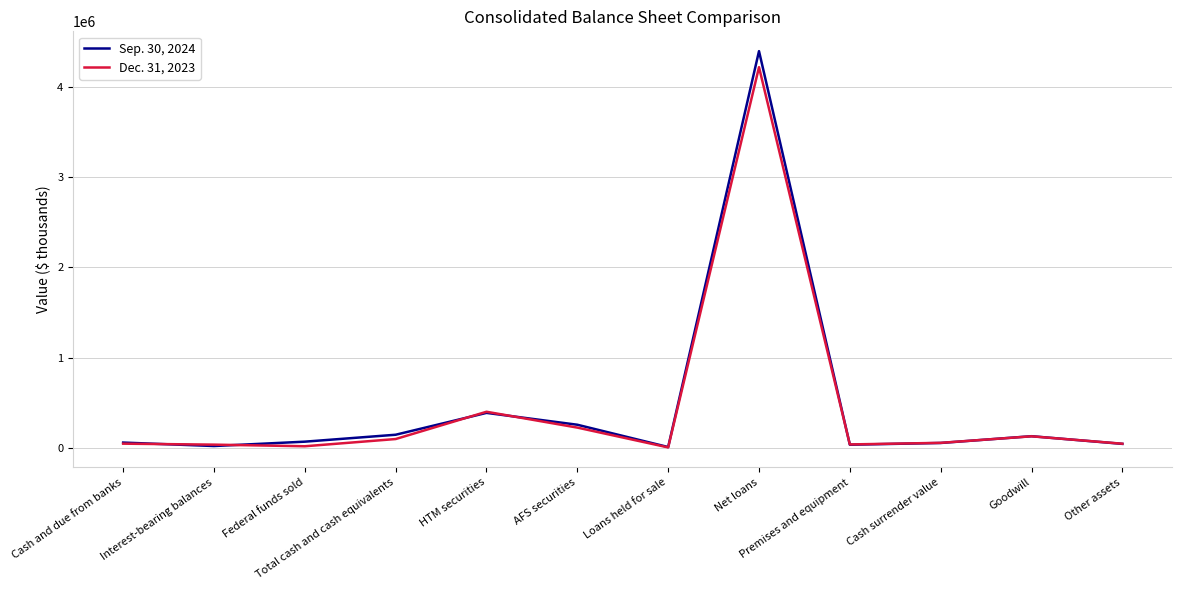

List the series in order of their overall mean, lowest first.

Dec. 31, 2023, Sep. 30, 2024